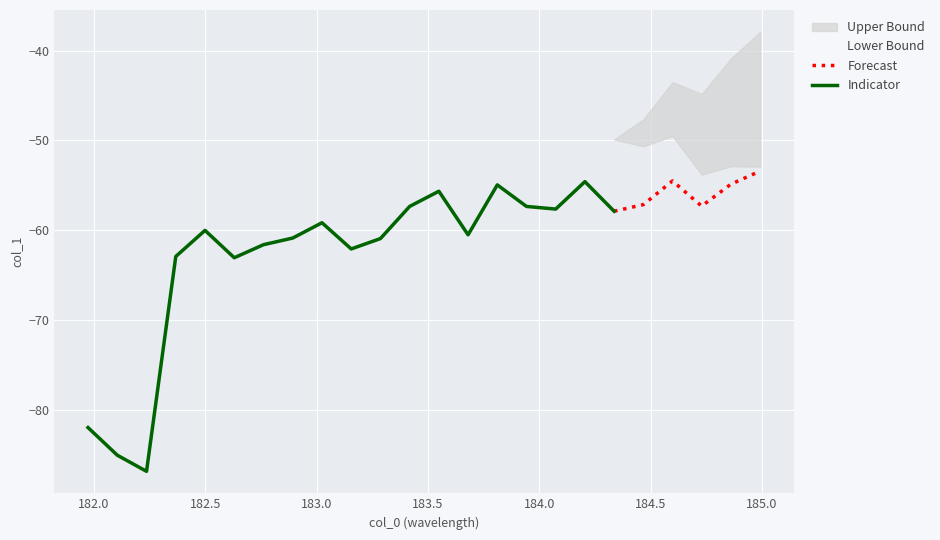

Where does the data first go above -57?

12